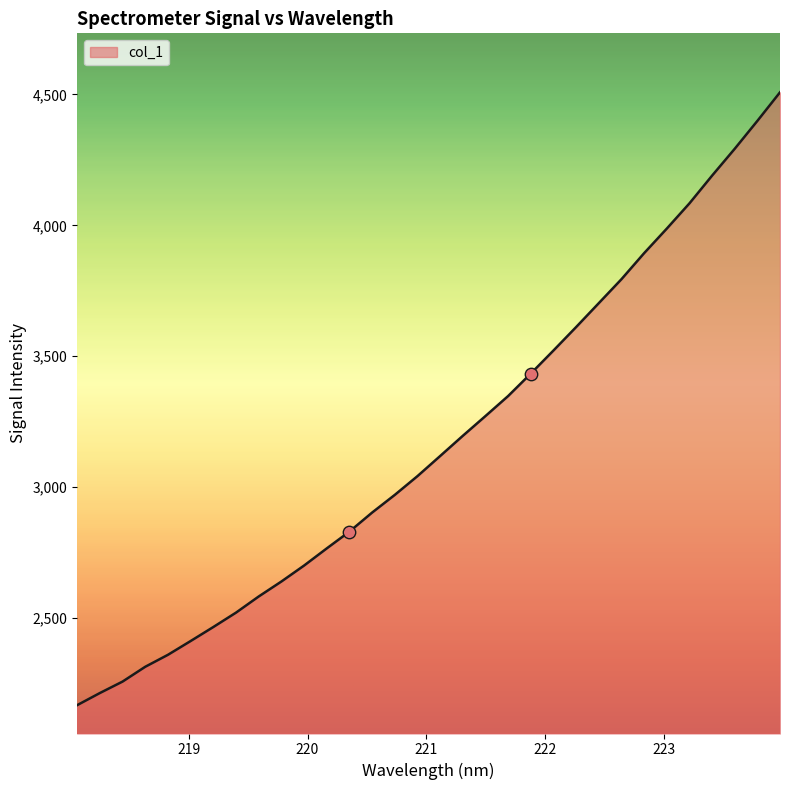

What is the difference between the maximum and minimum values?

2342.2